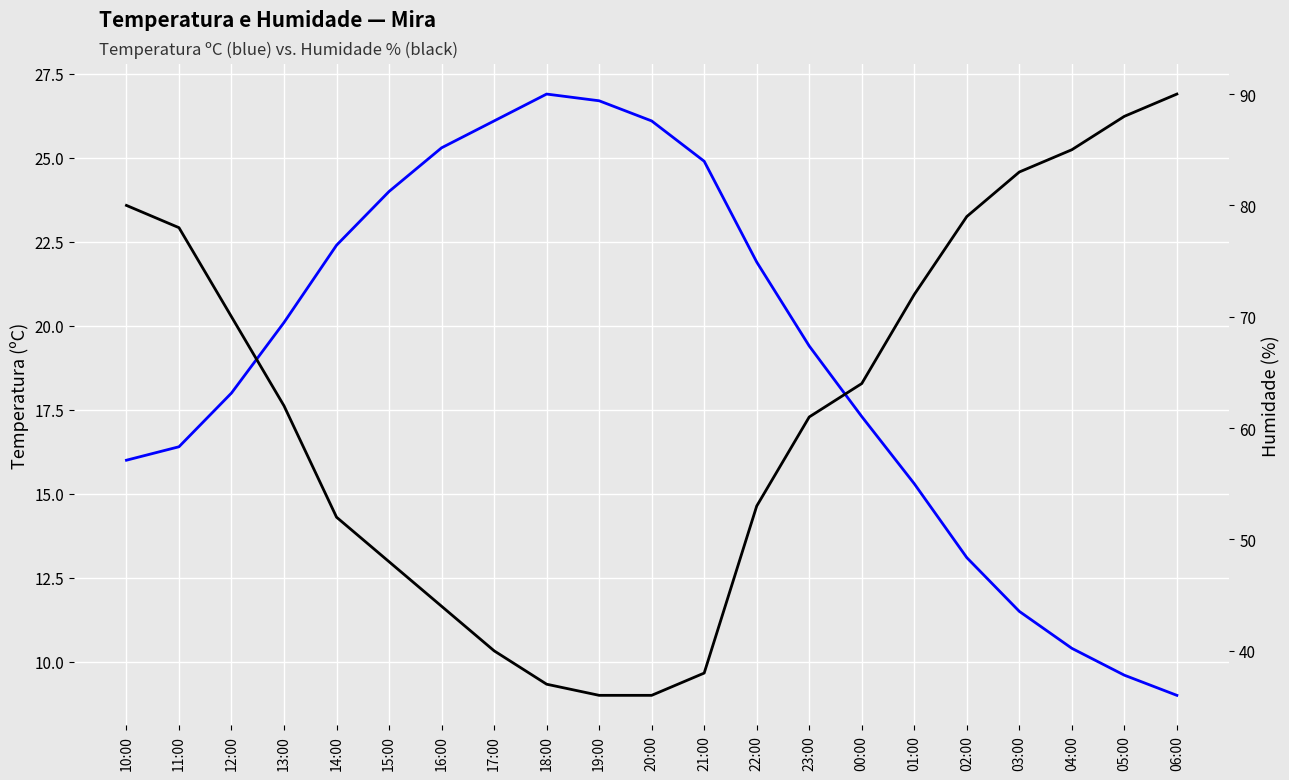

What is the value of the Humidade (%) point at the 17th from the left?

79.0